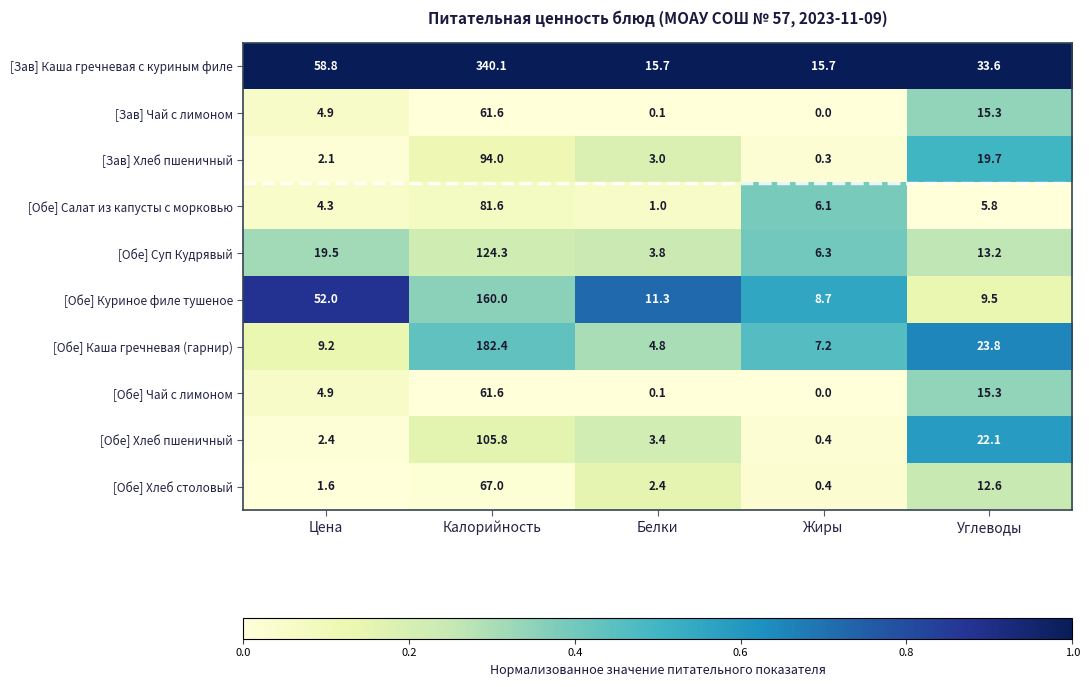

What is the difference between the maximum and minimum values in the [Обе] Суп Кудрявый series?

120.5